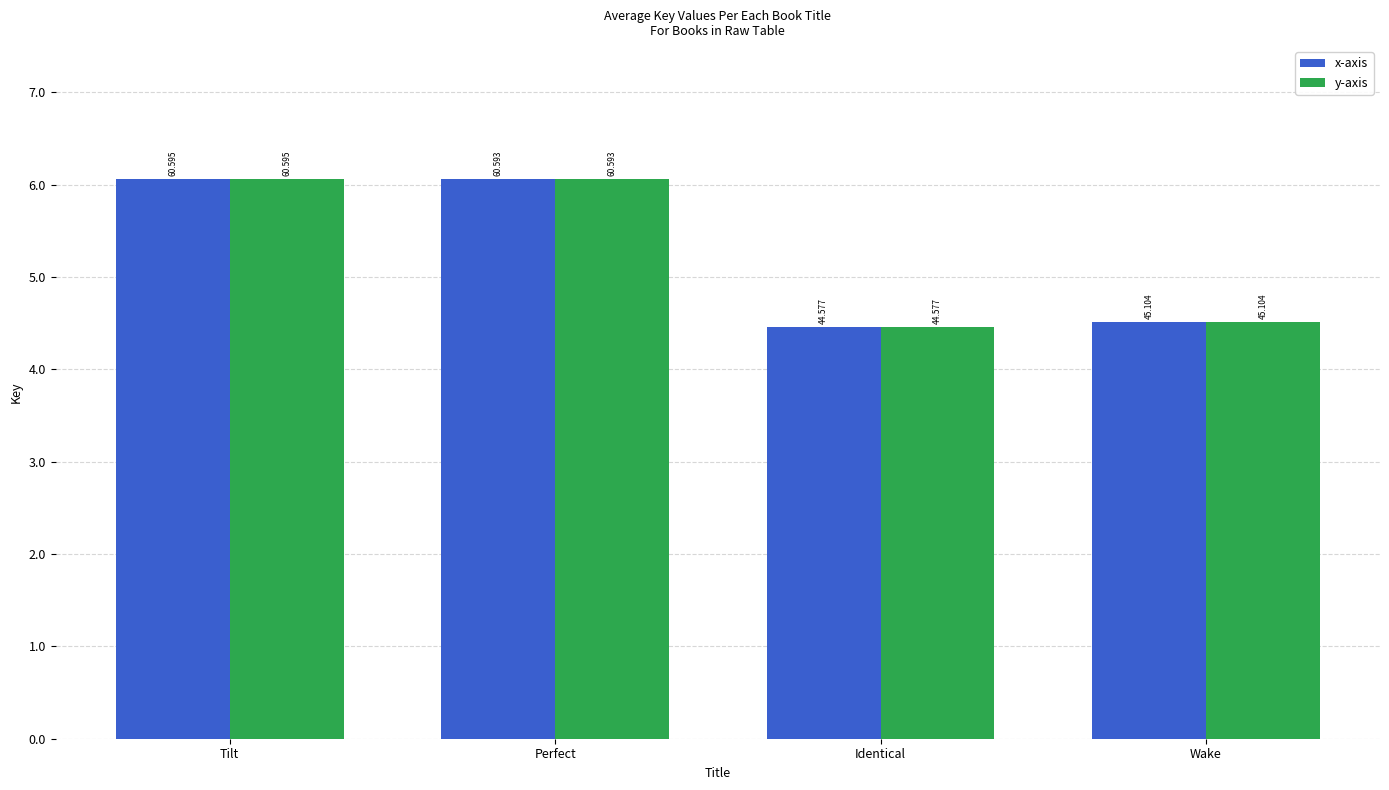

Are the bars horizontal?

No